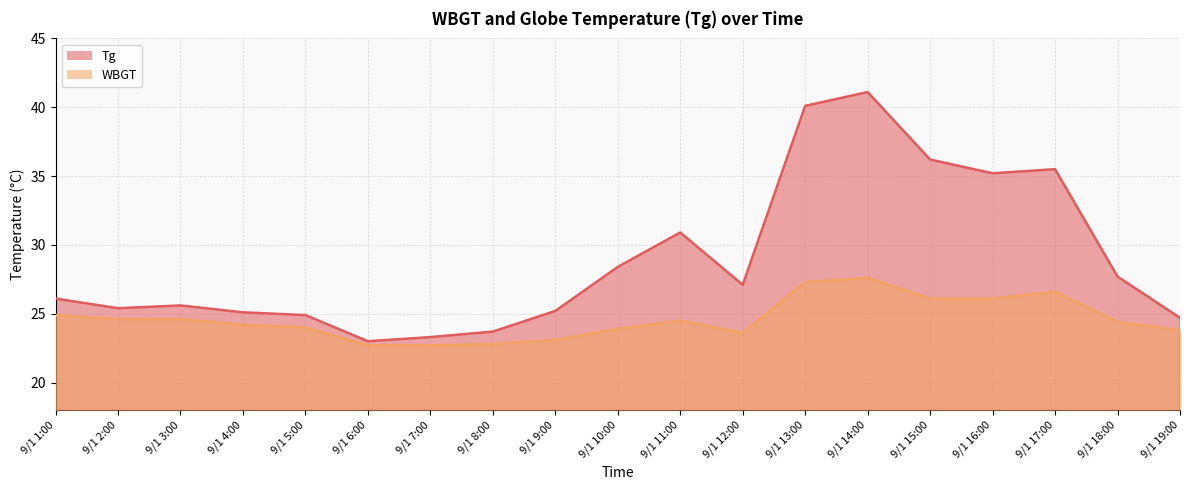

What value does the WBGT series have at 9/1 10:00?

23.9